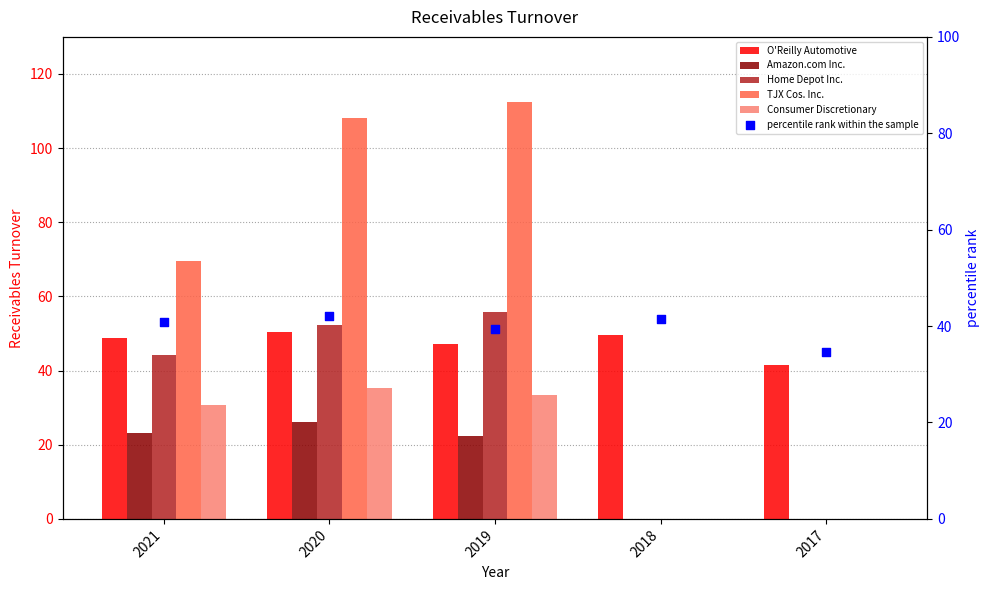

At which category is the sum across all series the highest?

2020